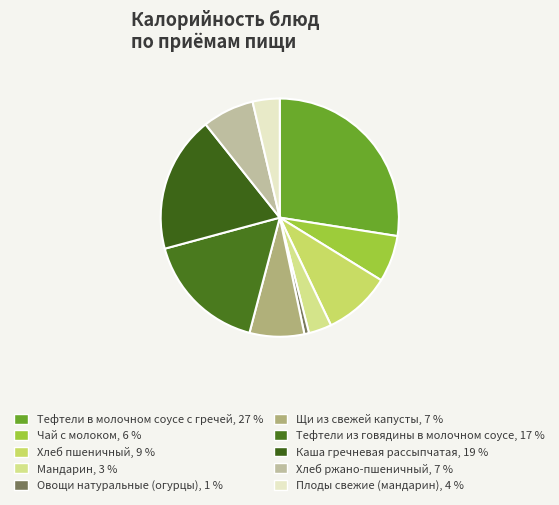

To the nearest percent, what is the difference between the Щи из свежей капусты and Тефтели в молочном соусе с гречей slice percentages?

20%